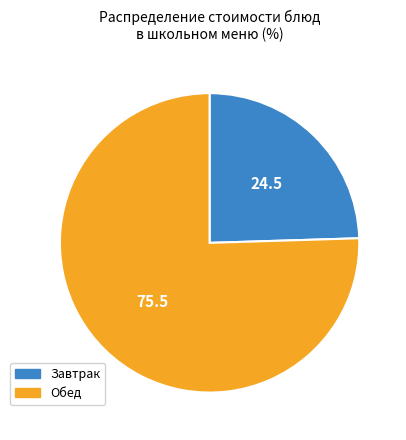

What is the largest slice in the pie chart?

Обед